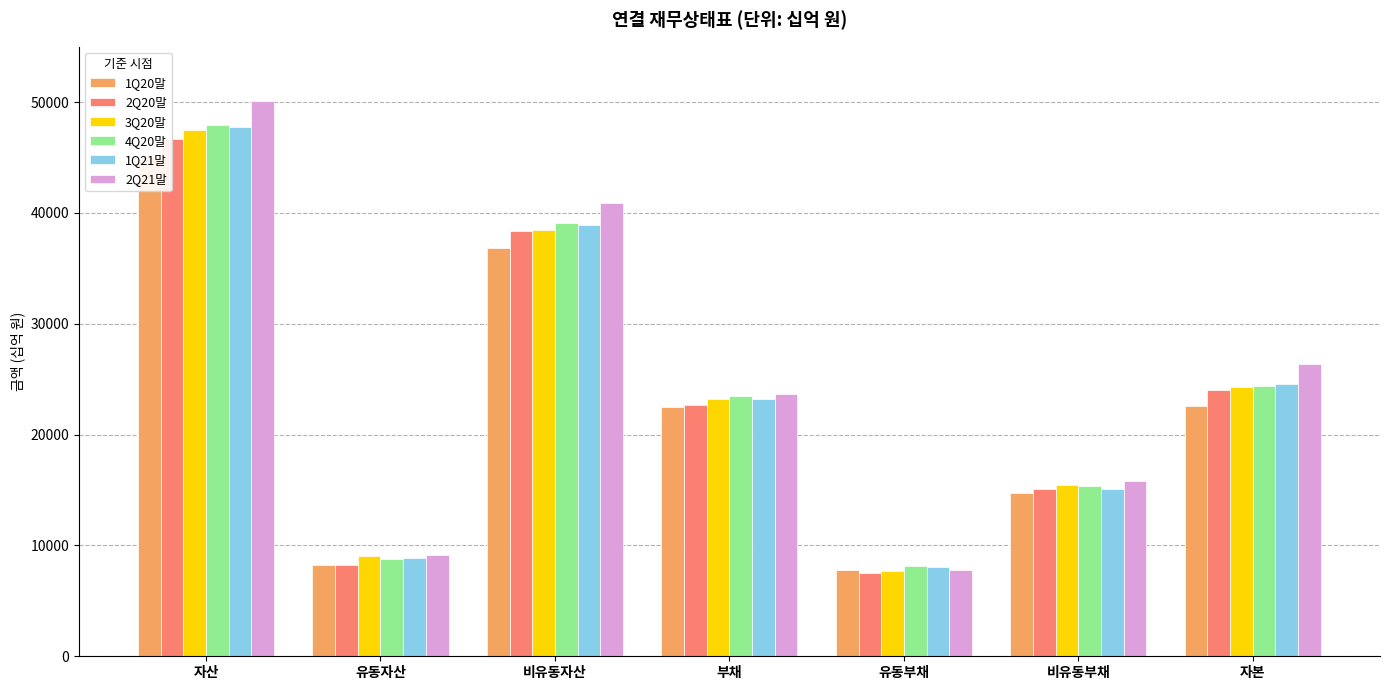

What position from the right is 자본?

1